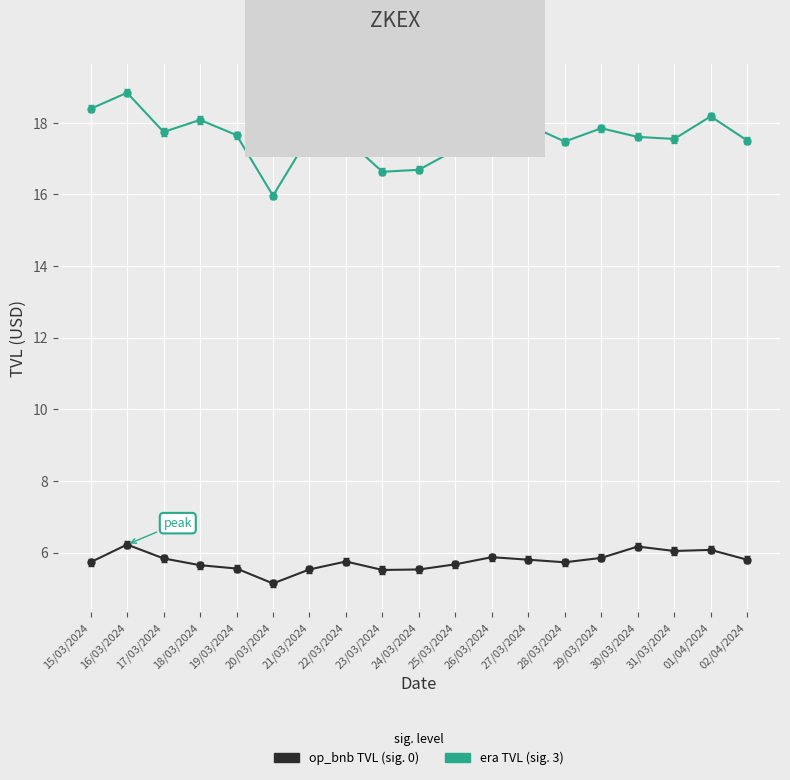

How many lines are shown in the chart?

2